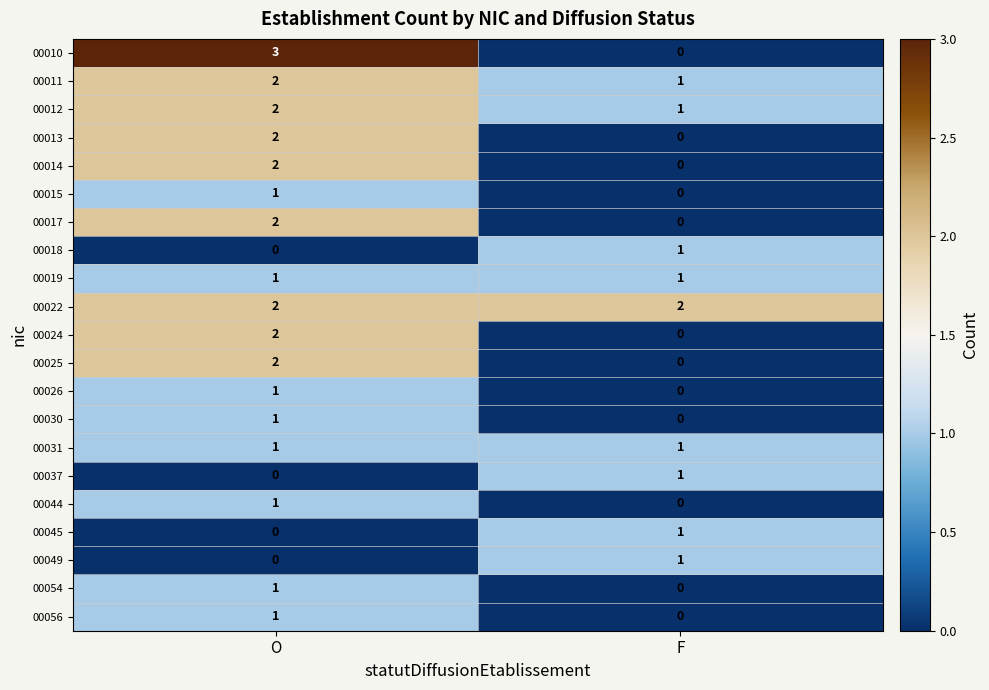

Which category has the highest value across all series?

O